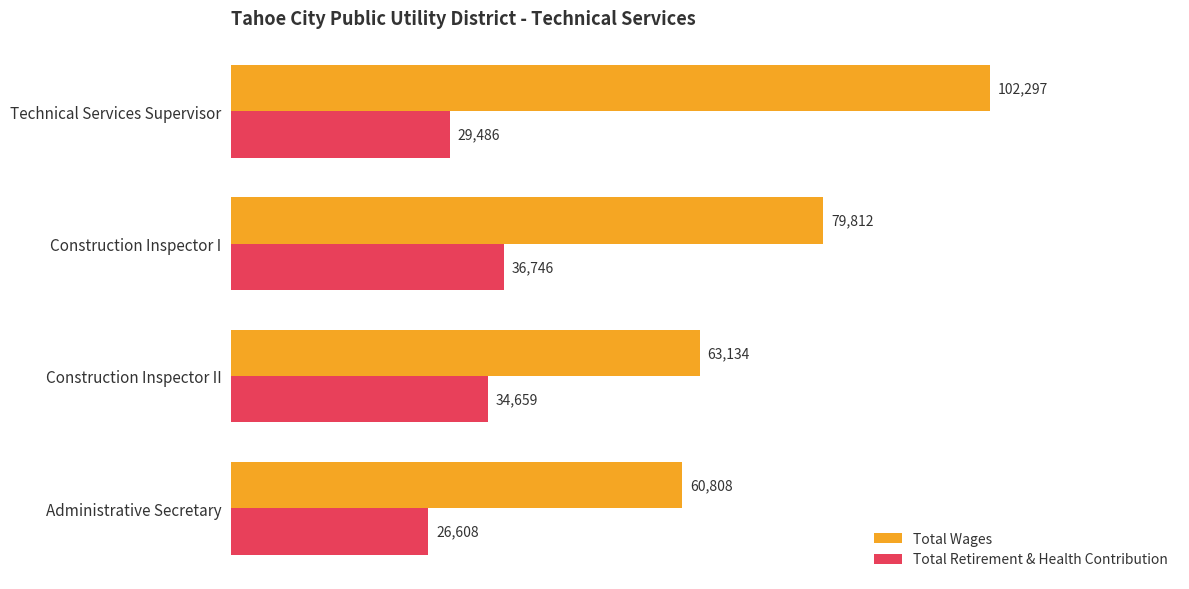

What is the average value of the Total Retirement & Health Contribution series?

31875